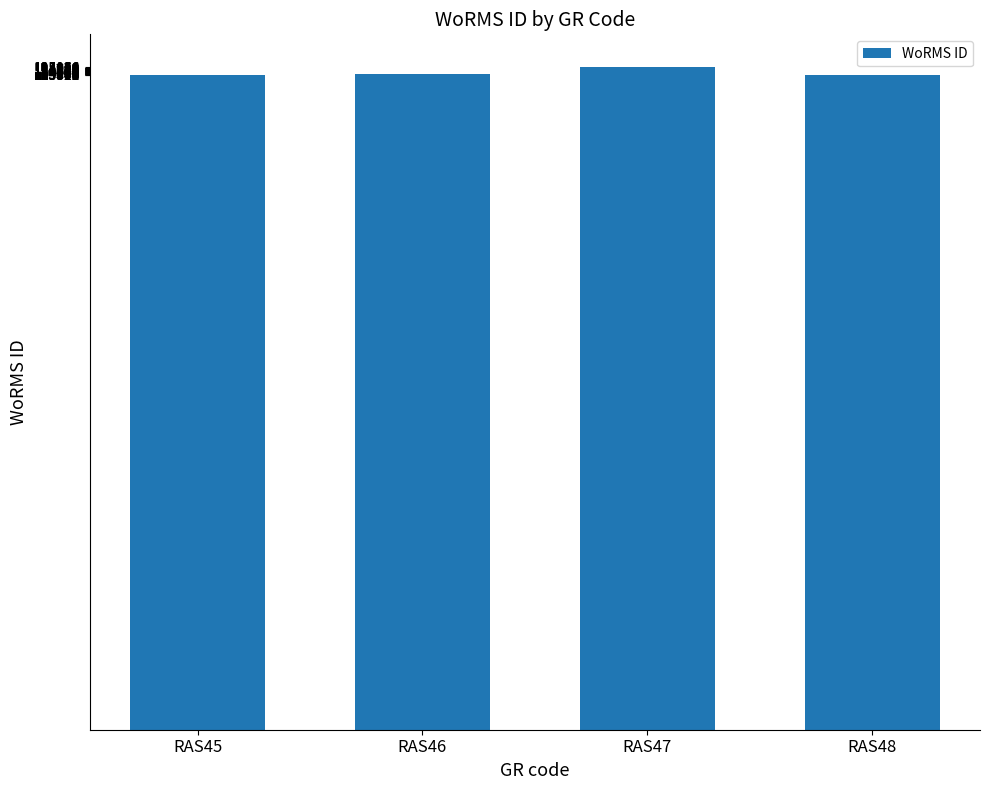

The value at RAS48 is 123803. True or false?

True